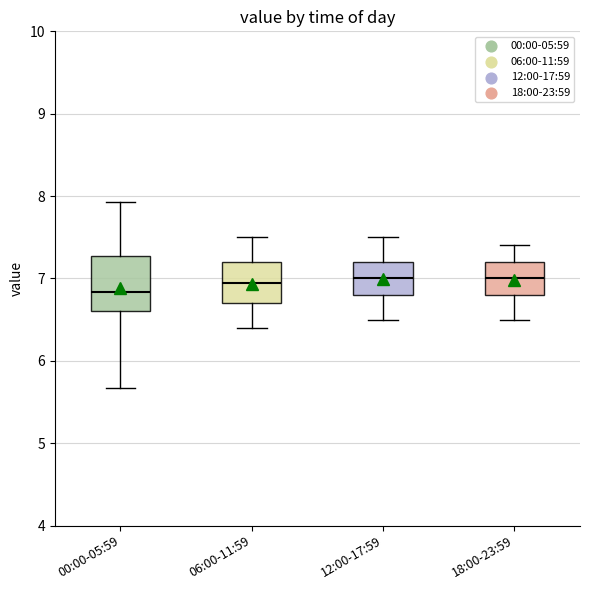

Reading left to right, read every box against the y-axis: the position of its median line, the range the box covers, and the ends of its whiskers. The values are not printed on the chart, so give them approximately, as read against the axis.

00:00-05:59: median 6.8, box 6.6 to 7.3, whiskers 5.7 to 7.9
06:00-11:59: median 7.0, box 6.7 to 7.2, whiskers 6.4 to 7.5
12:00-17:59: median 7.0, box 6.8 to 7.2, whiskers 6.5 to 7.5
18:00-23:59: median 7.0, box 6.8 to 7.2, whiskers 6.5 to 7.4